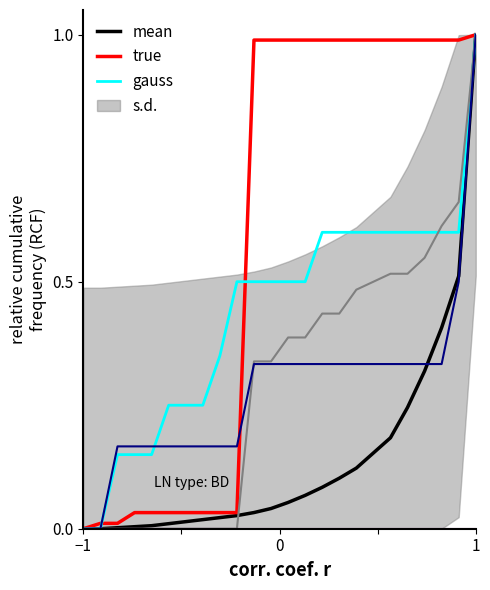

Count the number of data series in this chart.

6